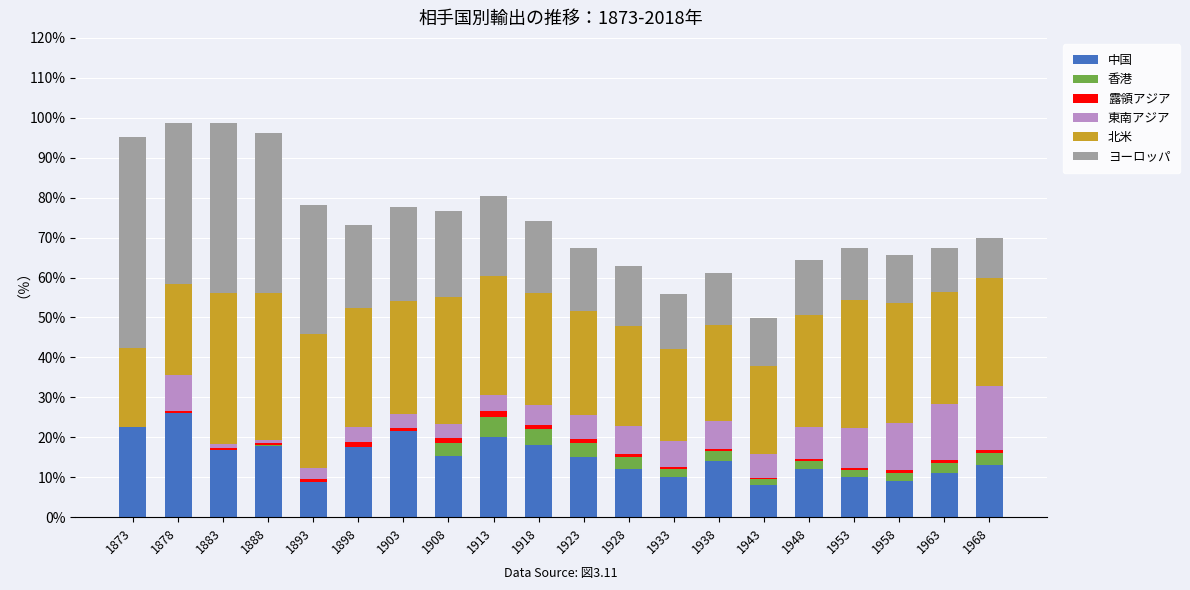

The 中国 series shows 31.8 at 1918. True or false?

False